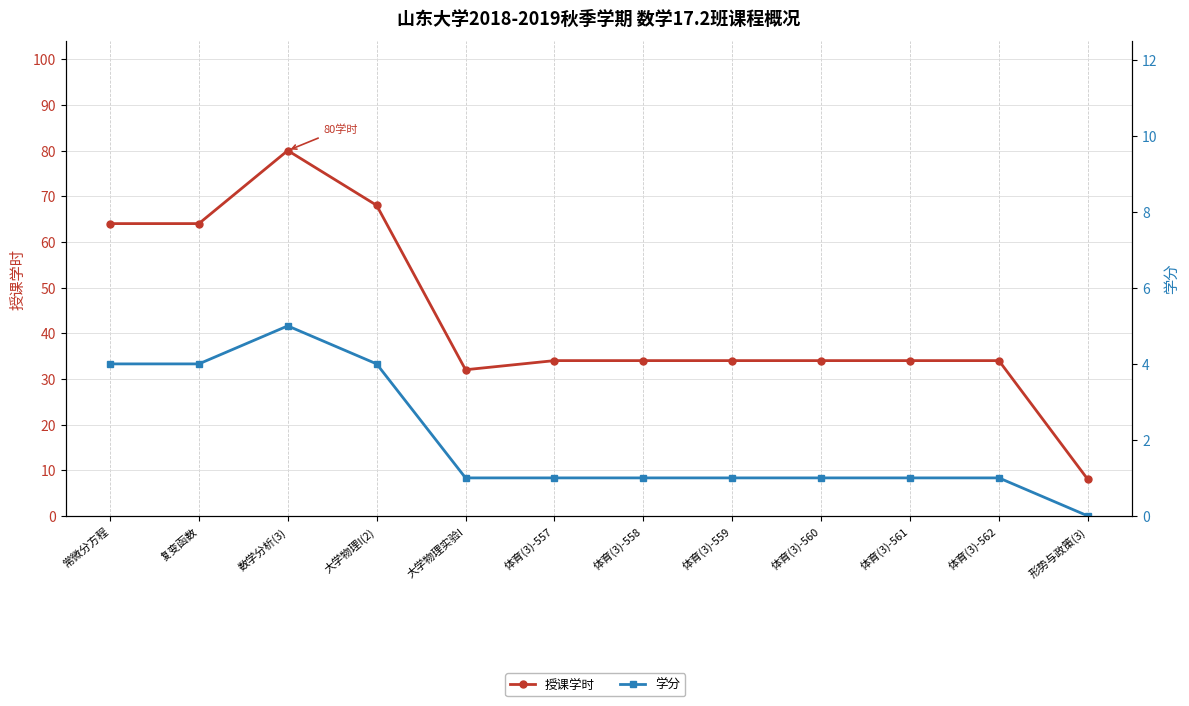

Which series has the largest total across all categories?

授课学时